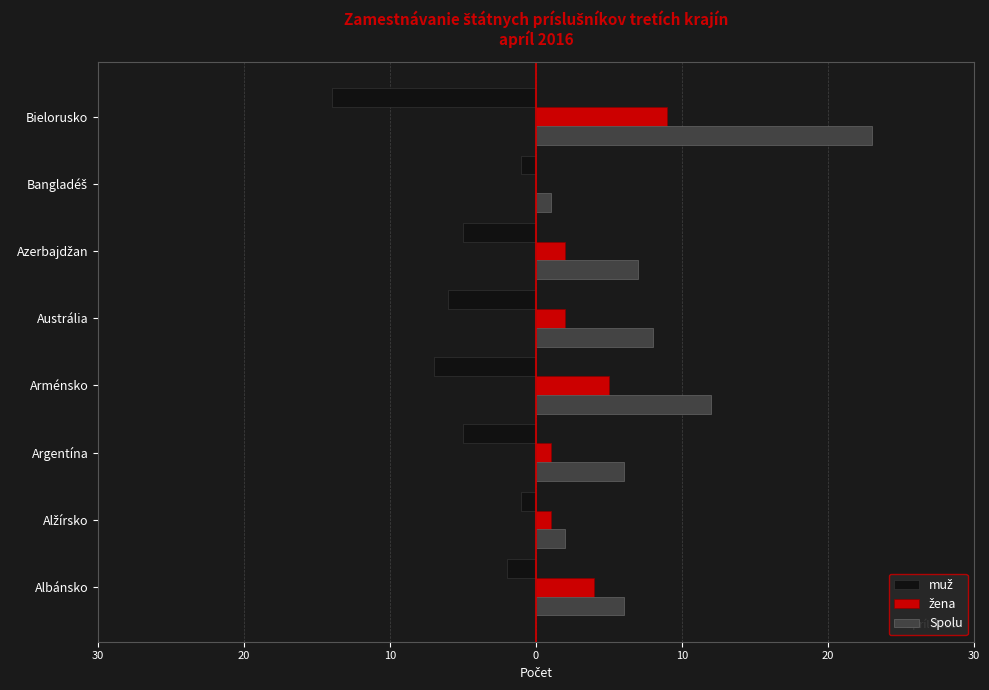

How many categories are shown in the chart?

8